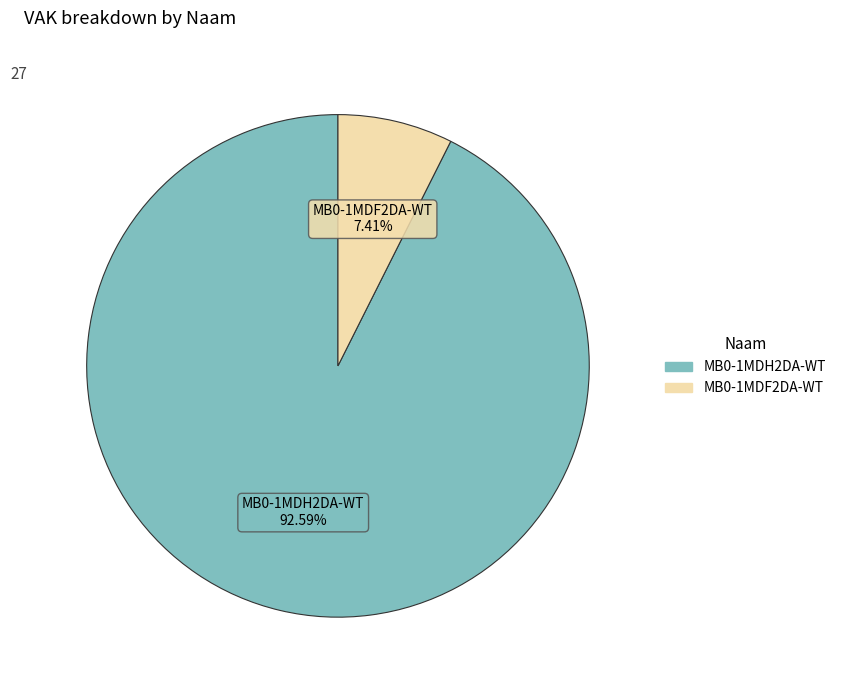

What percentage is the MB0-1MDH2DA-WT slice, to the nearest percent?

93%